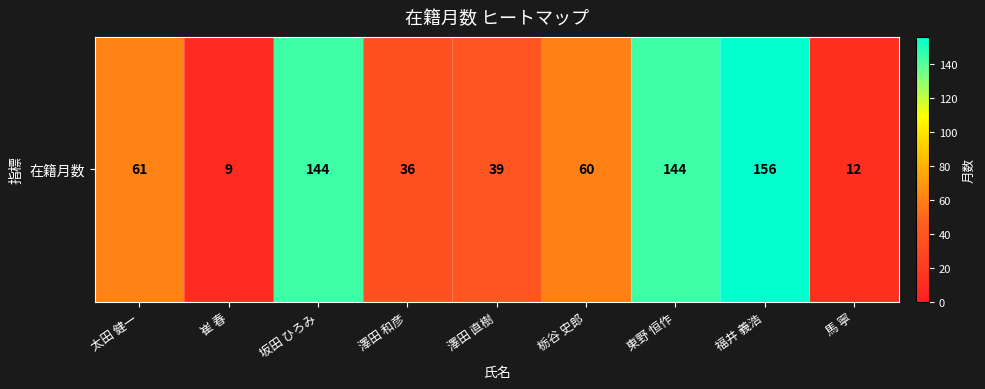

How many data points does each series have?

9